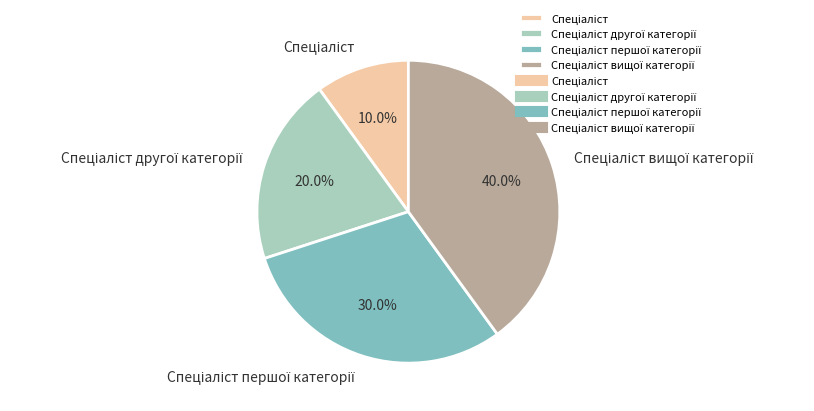

Is there a majority slice in this chart?

No